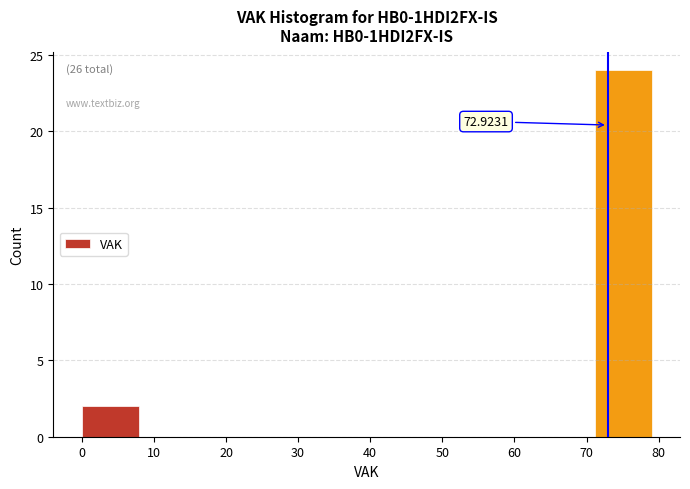

Which range on the x-axis has the tallest bar?

71.1 to 79.0